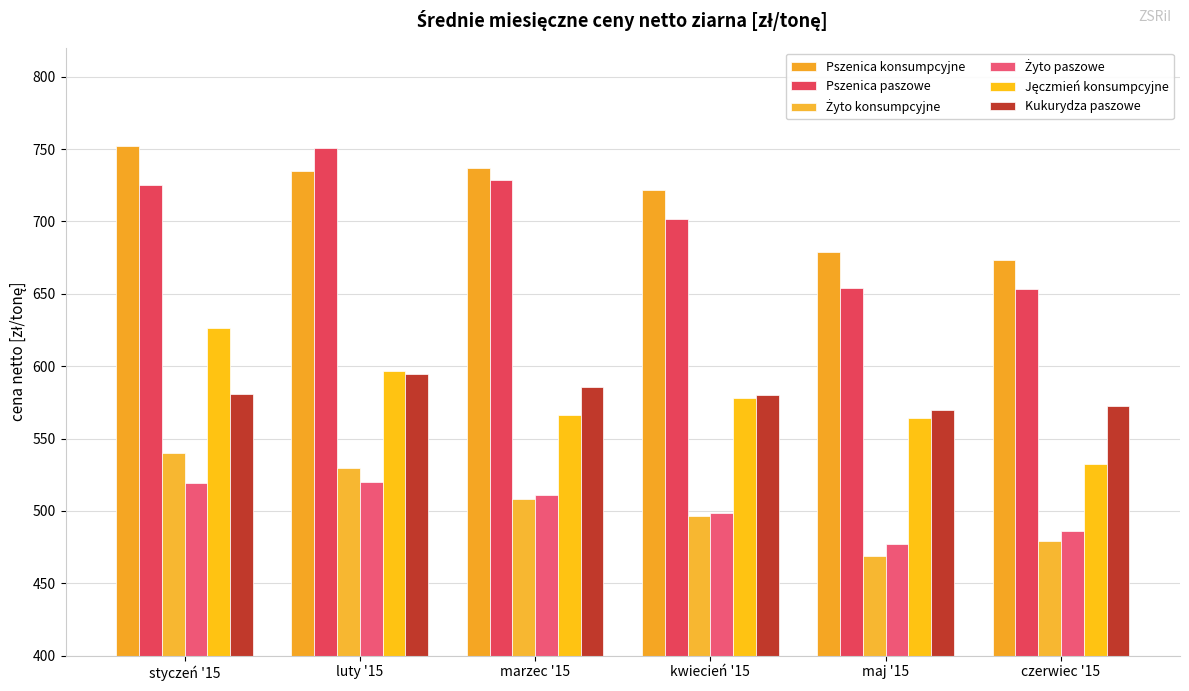

Which category has the lowest value across all series?

maj '15